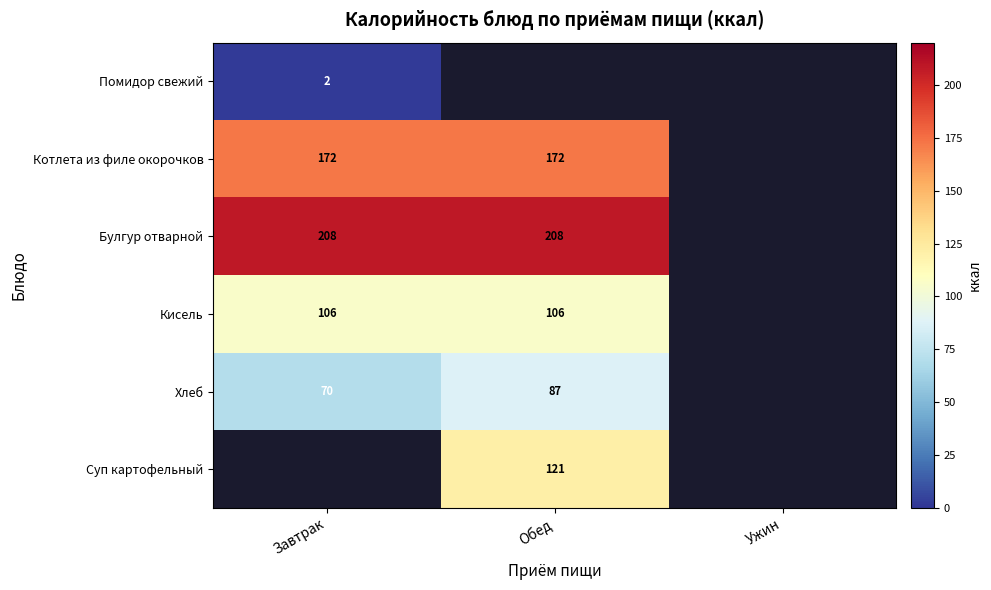

True or false: Котлета из филе окорочков has a value of 227 at Завтрак.

False